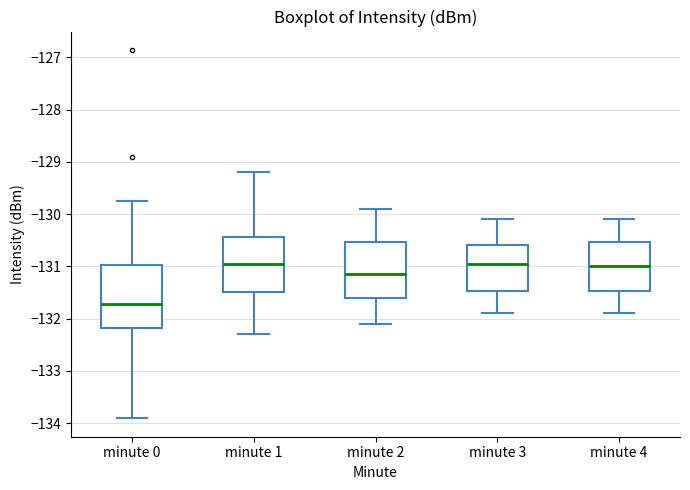

Which box is the tallest, from its lower edge to its upper edge?

minute 0